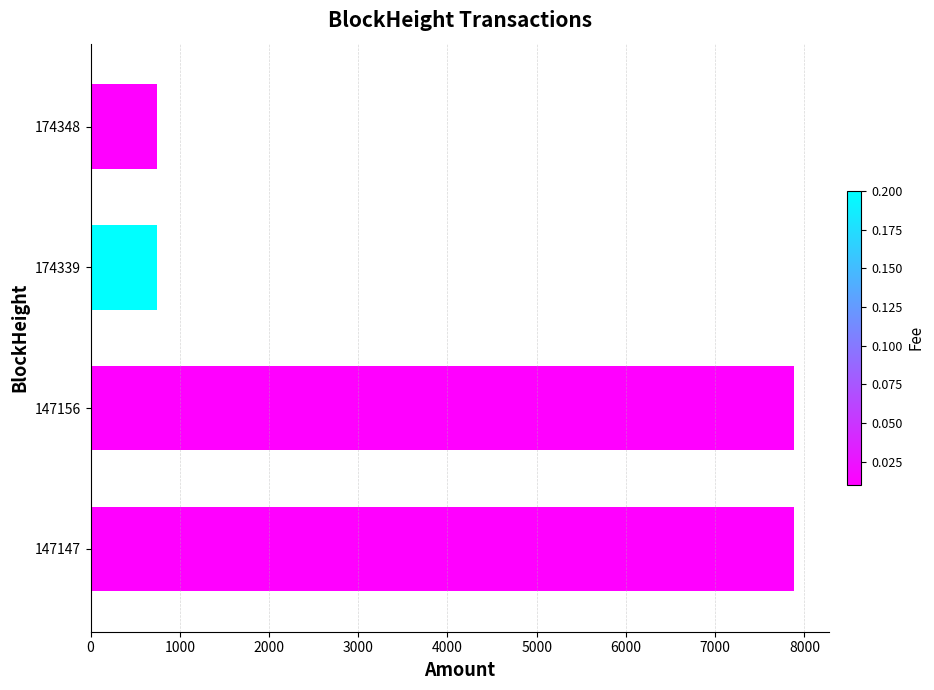

Which series has the widest spread of values?

Amount